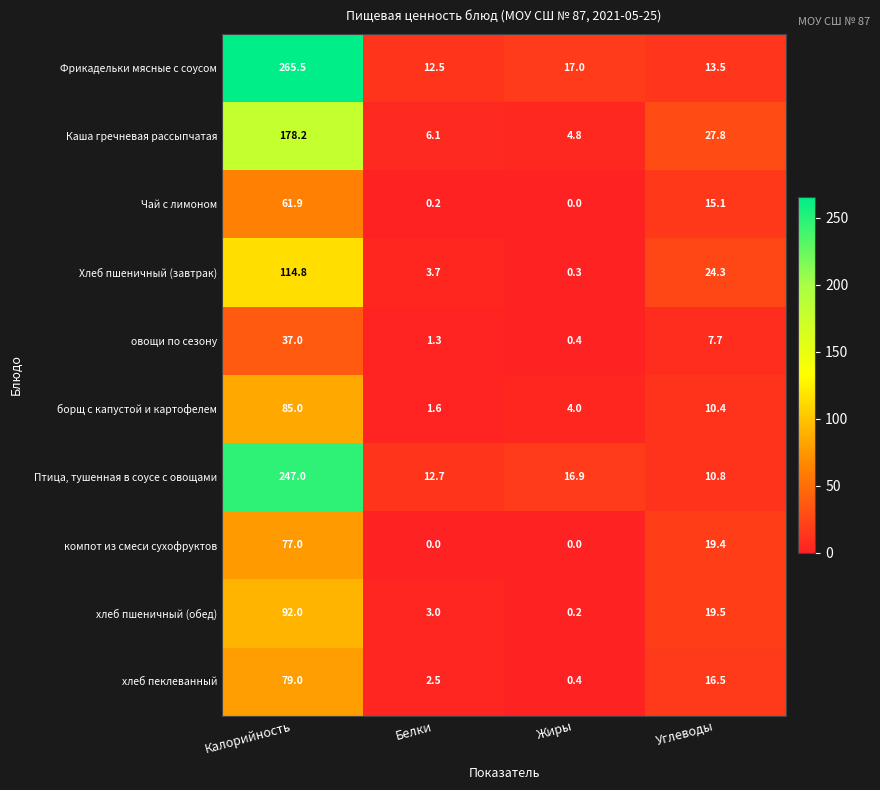

List the labels in order of борщ с капустой и картофелем value, smallest first.

Белки, Жиры, Углеводы, Калорийность